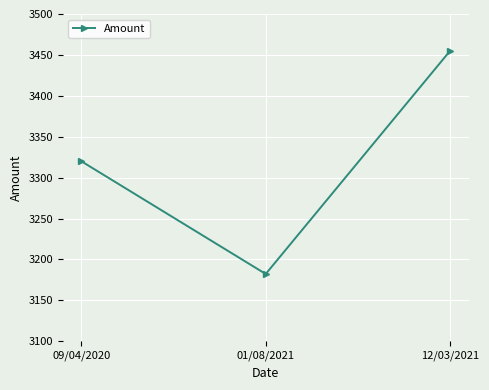

What value does the data have at 01/08/2021?

3182.2